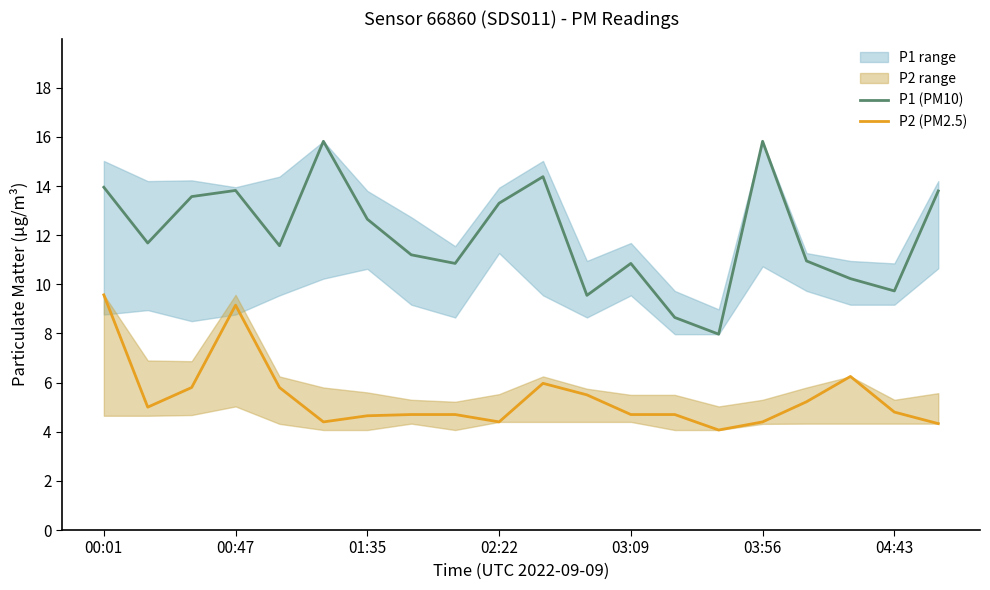

Where is the first local maximum for P1 (PM10)?

00:47